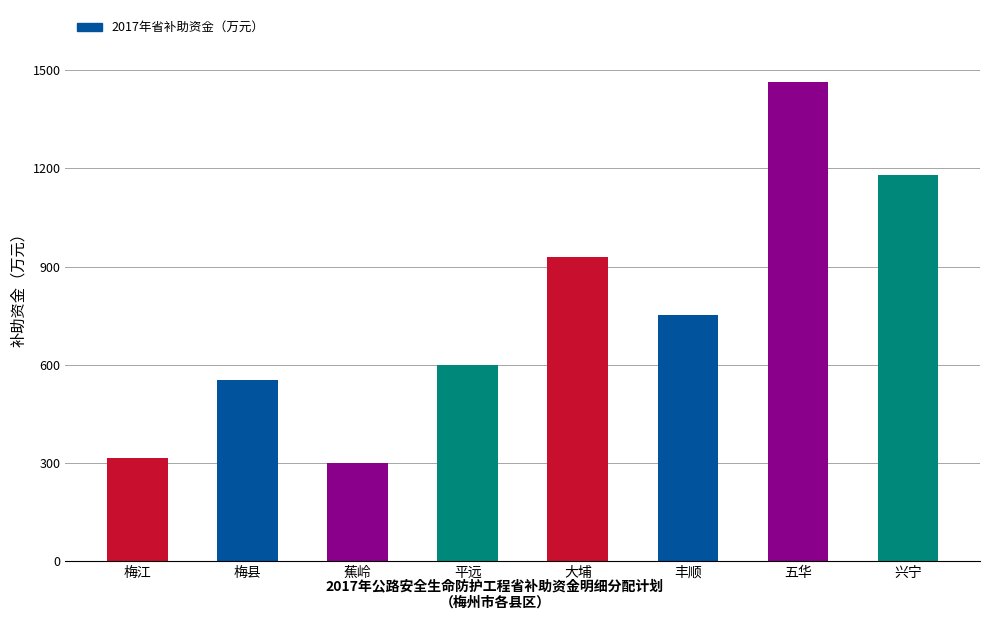

How many categories are shown in the chart?

8